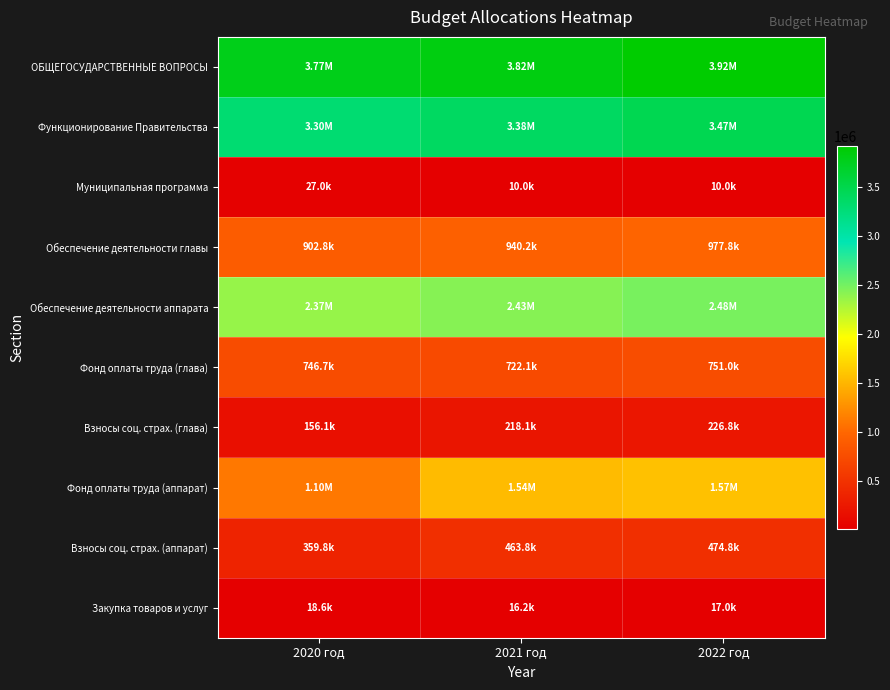

What is the total value across all series at 2020 год?

12750808.8